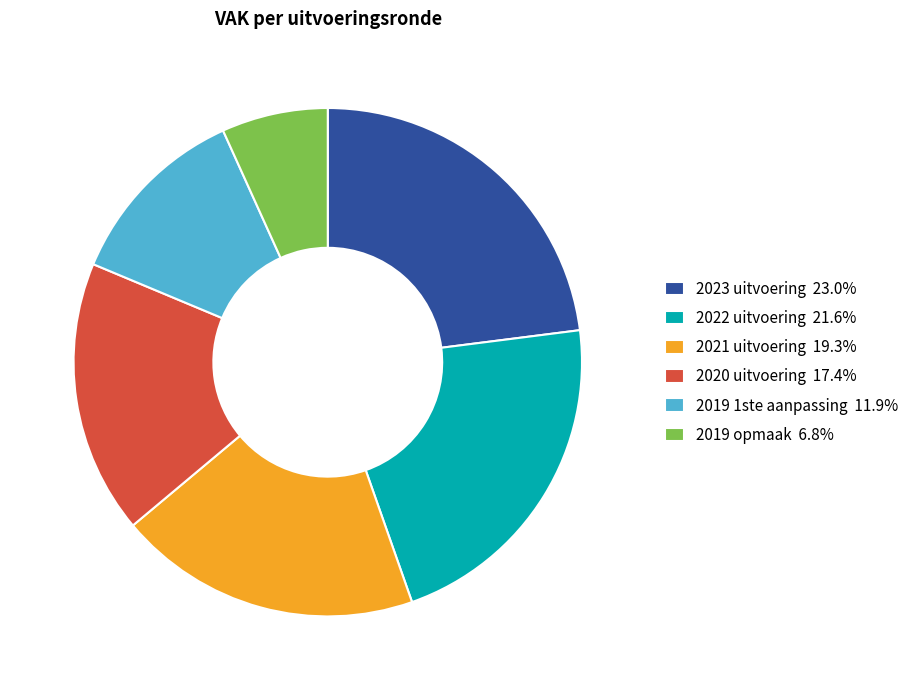

Is 2022 uitvoering the majority of the pie?

No